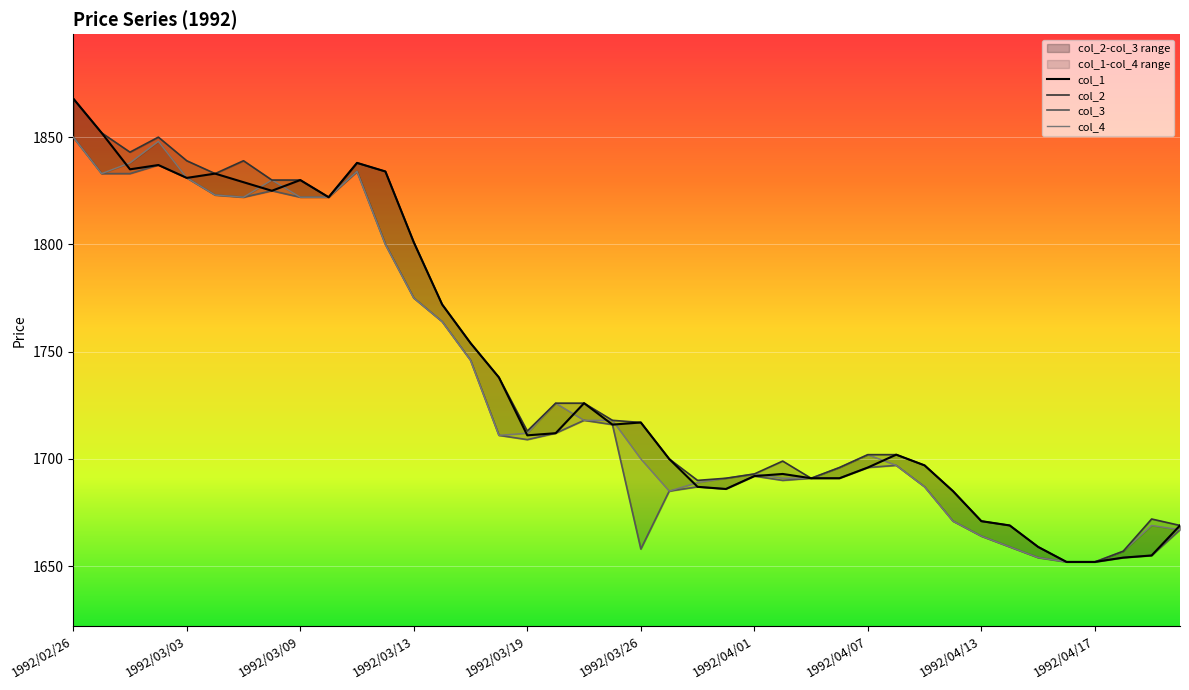

True or false: col_3 and col_1 cross at least once.

False